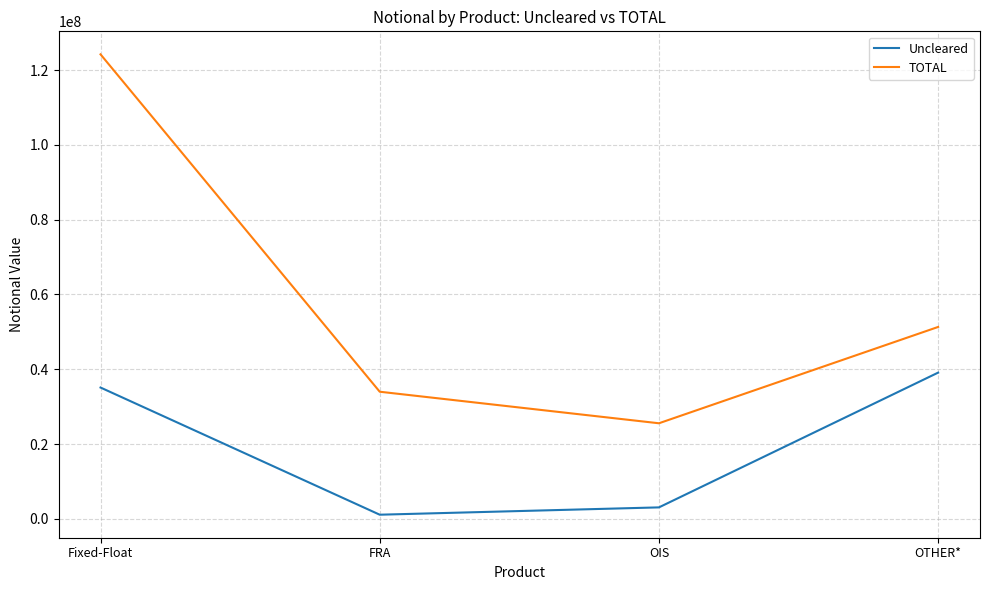

The value of Uncleared at FRA is 1089313. True or false?

True